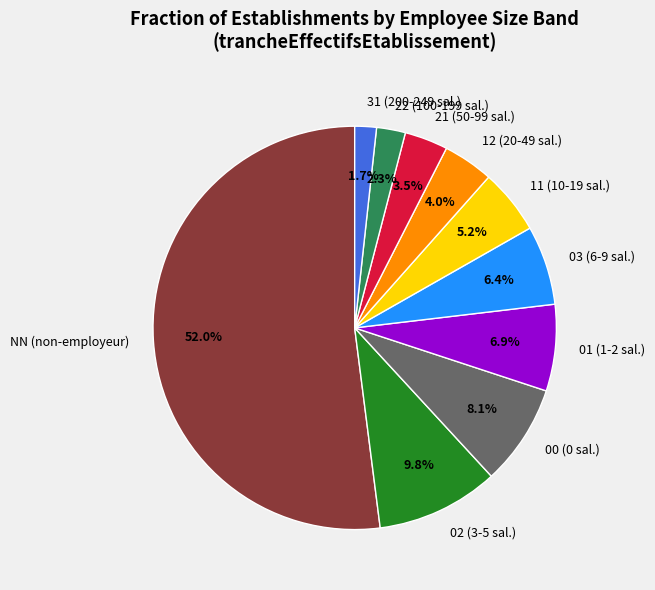

Rank the categories by value from highest to lowest.

NN (non-employeur), 02 (3-5 sal.), 00 (0 sal.), 01 (1-2 sal.), 03 (6-9 sal.), 11 (10-19 sal.), 12 (20-49 sal.), 21 (50-99 sal.), 22 (100-199 sal.), 31 (200-249 sal.)